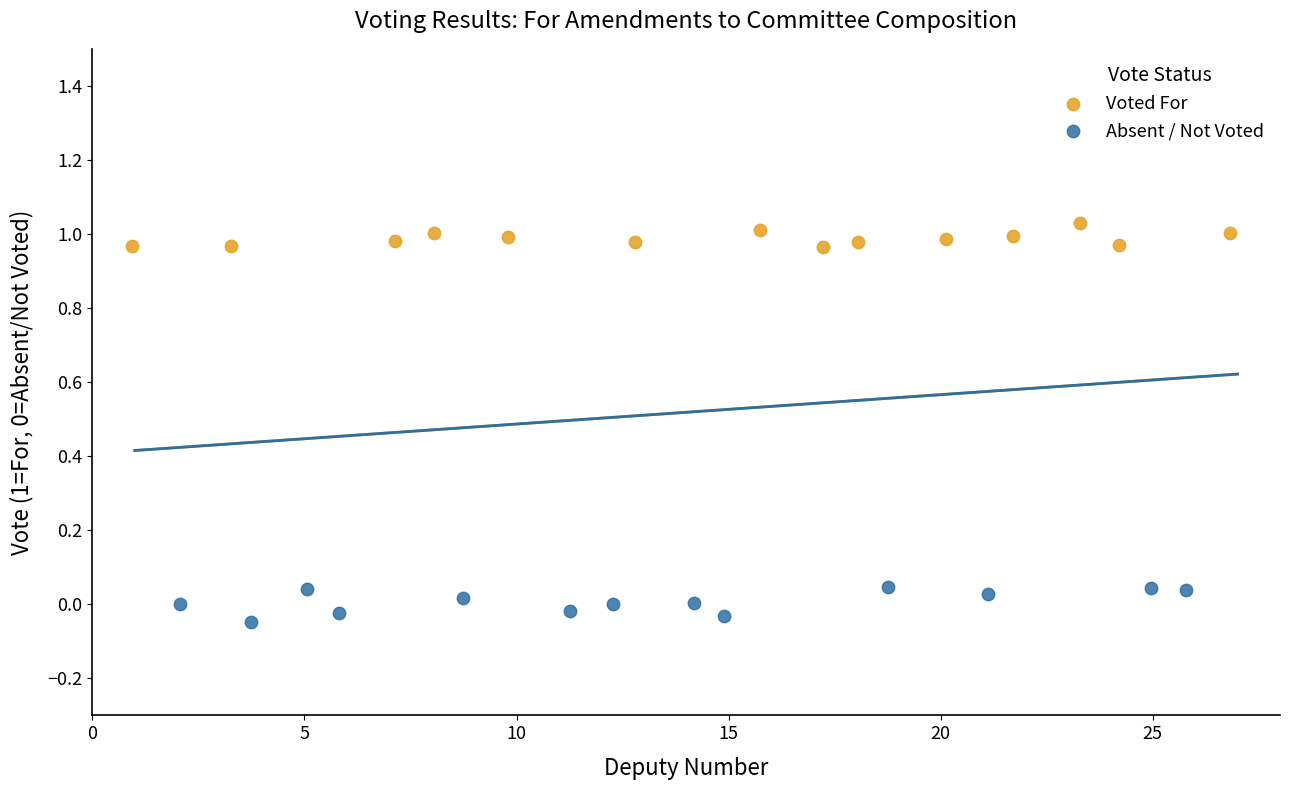

Which series reaches the minimum Y coordinate?

Absent / Not Voted